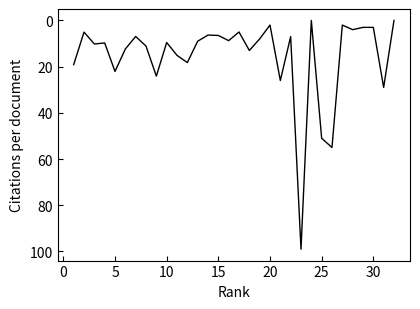

What is the maximum value shown in the chart?

99.0